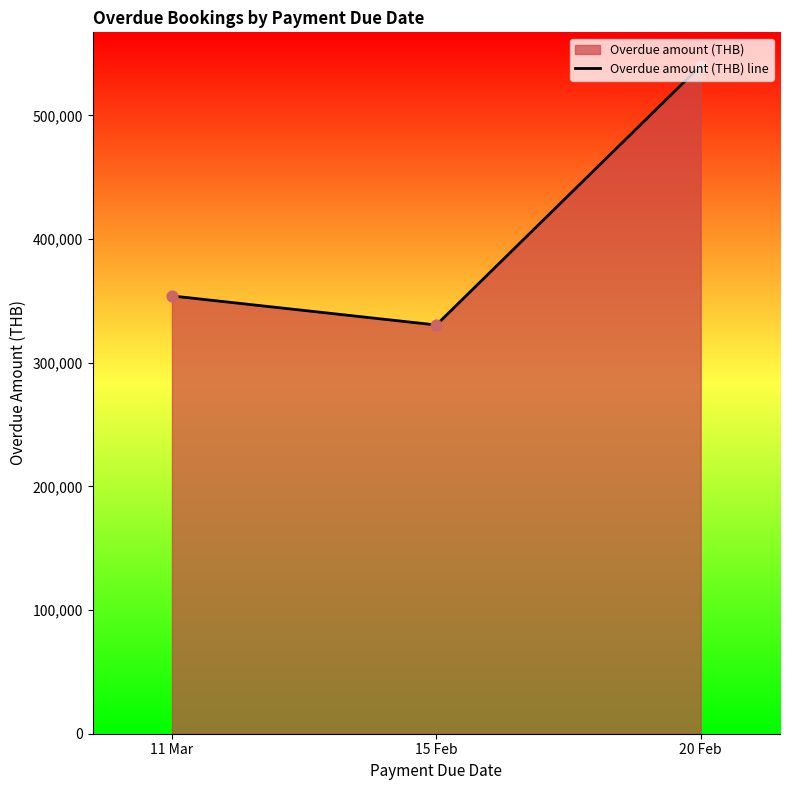

Between 15 Feb and 20 Feb, which is larger?

20 Feb